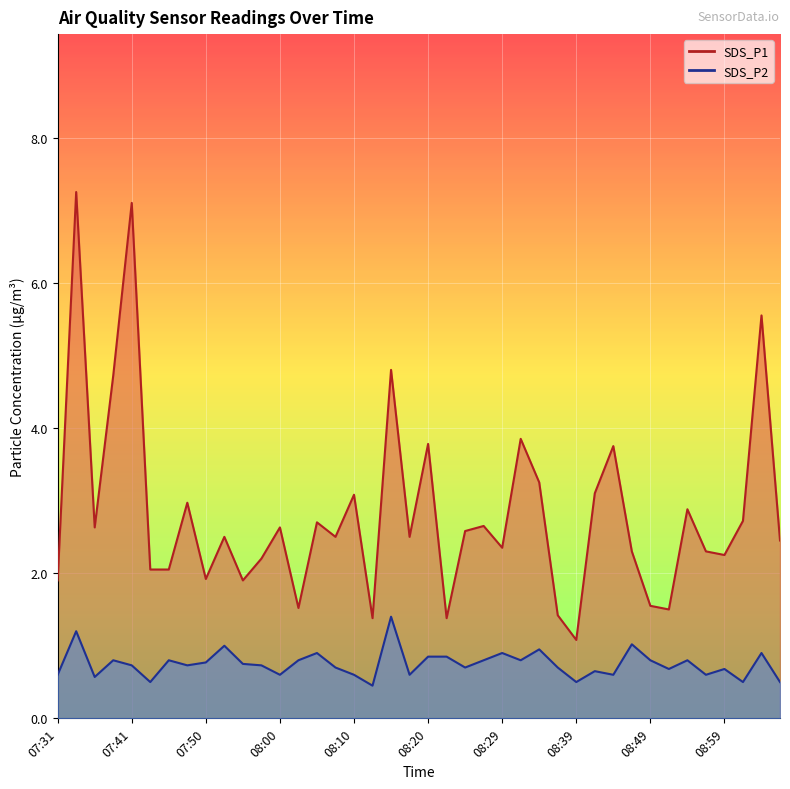

The SDS_P1 series shows 2.7 at 09:01. True or false?

True